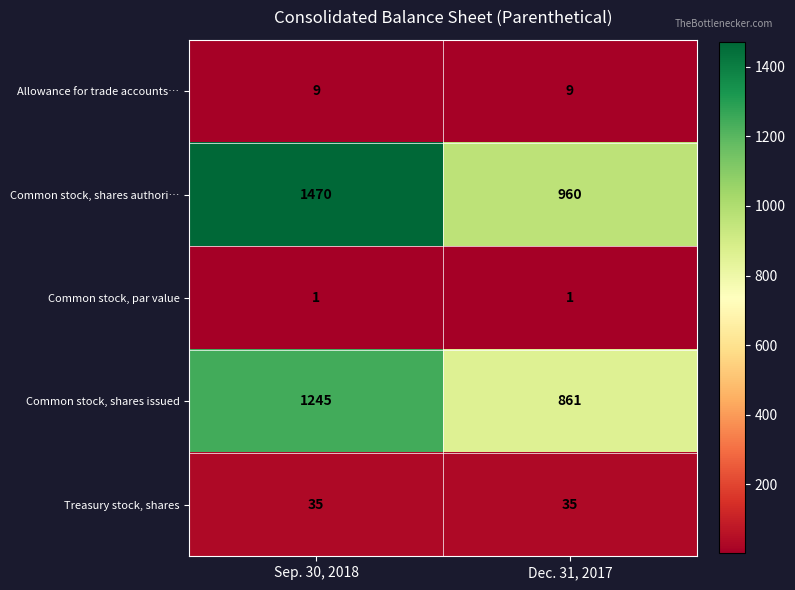

What is the difference between the highest and lowest values at Dec. 31, 2017?

959